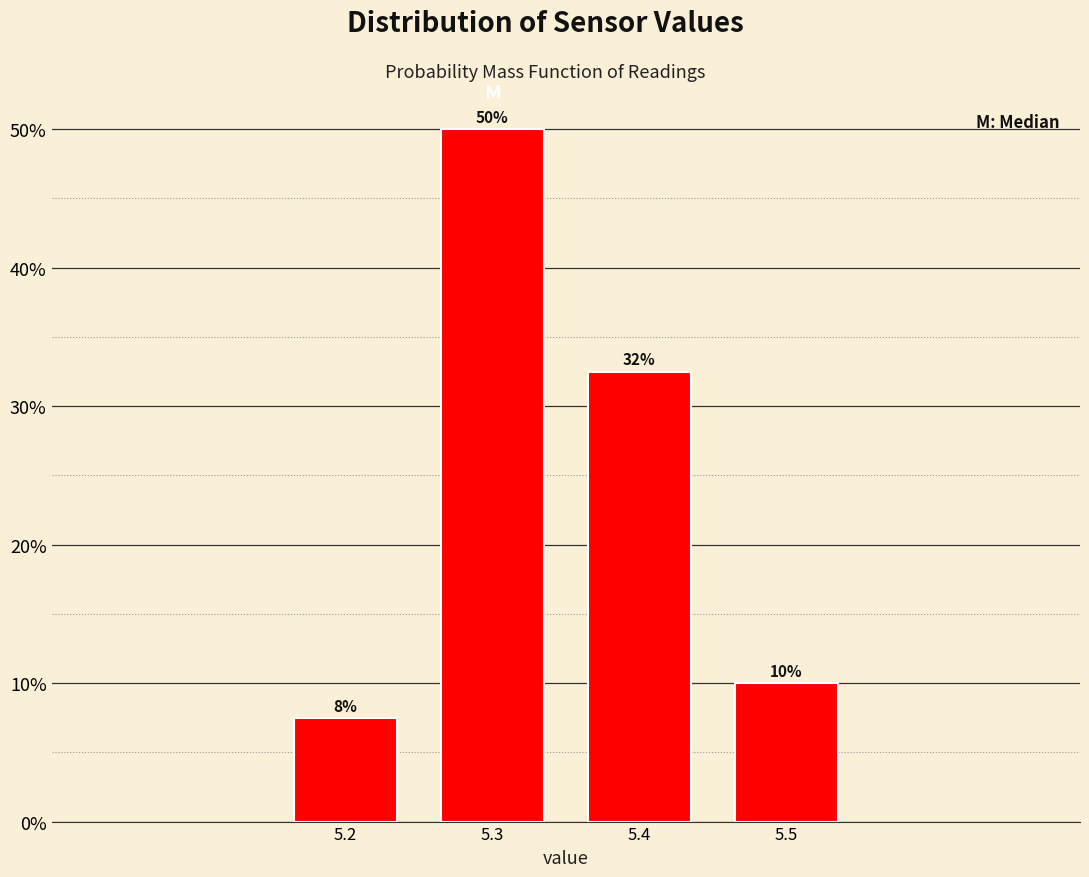

The value at 5.3 is 50.0. True or false?

True